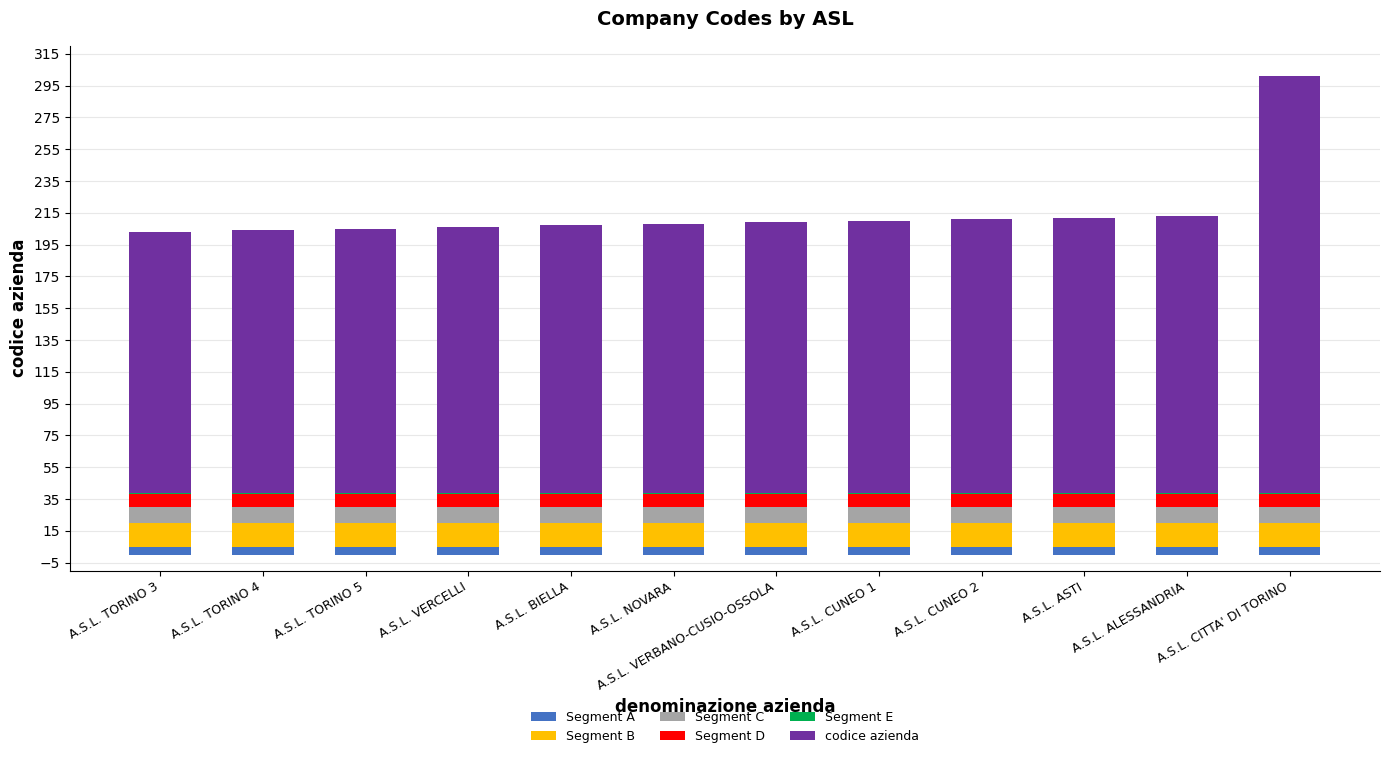

At which category is the sum across all series the highest?

A.S.L. CITTA' DI TORINO